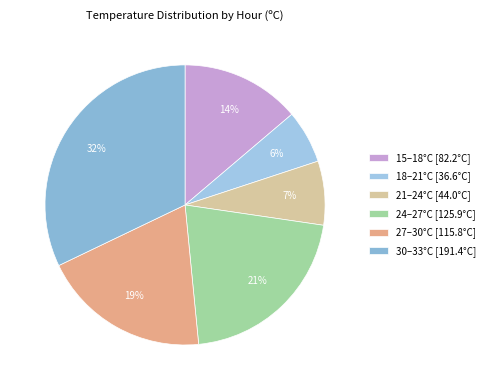

How many segments does this pie chart have?

6